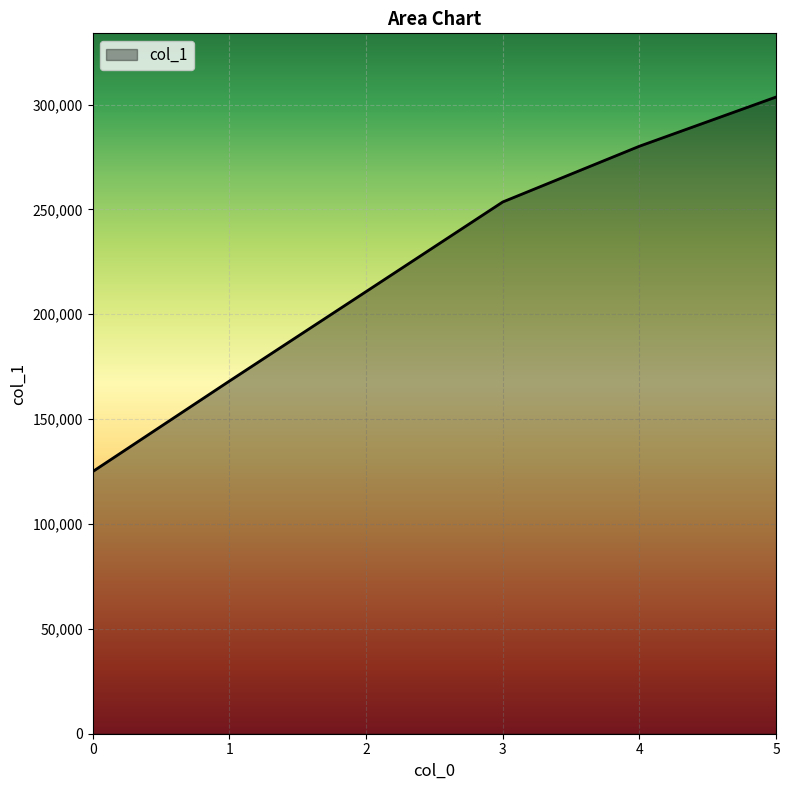

How many values are between 168123 and 280118?

4